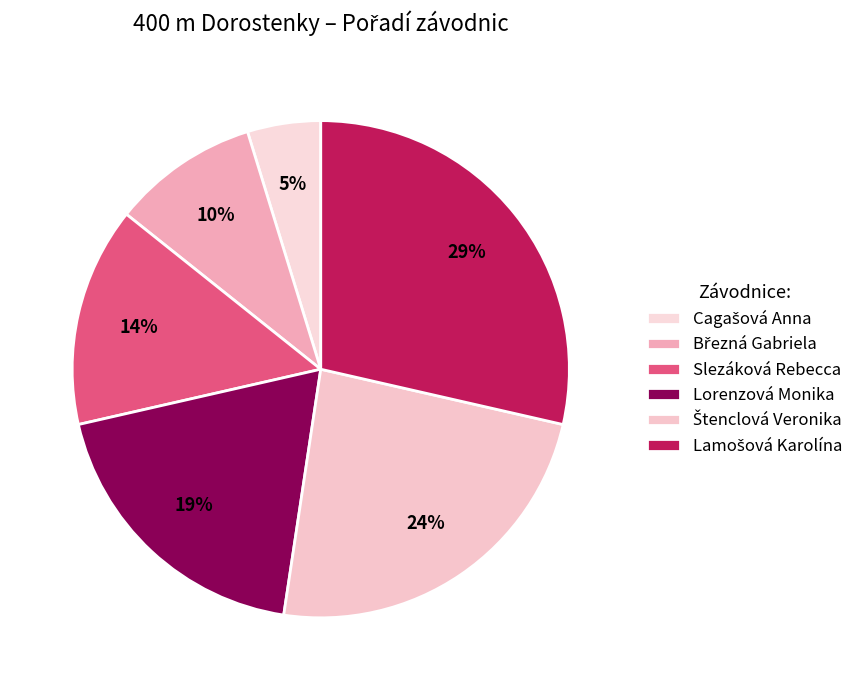

How many segments does this pie chart have?

6